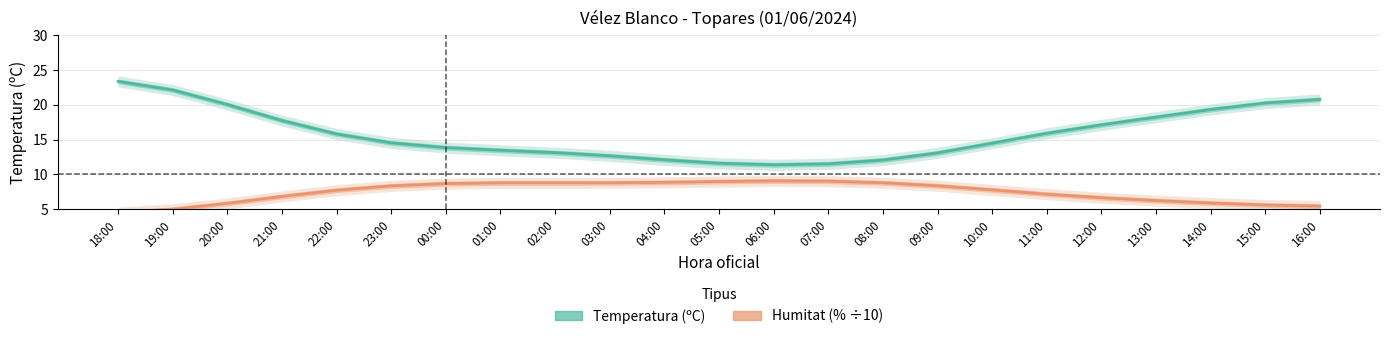

How many lines are shown in the chart?

2